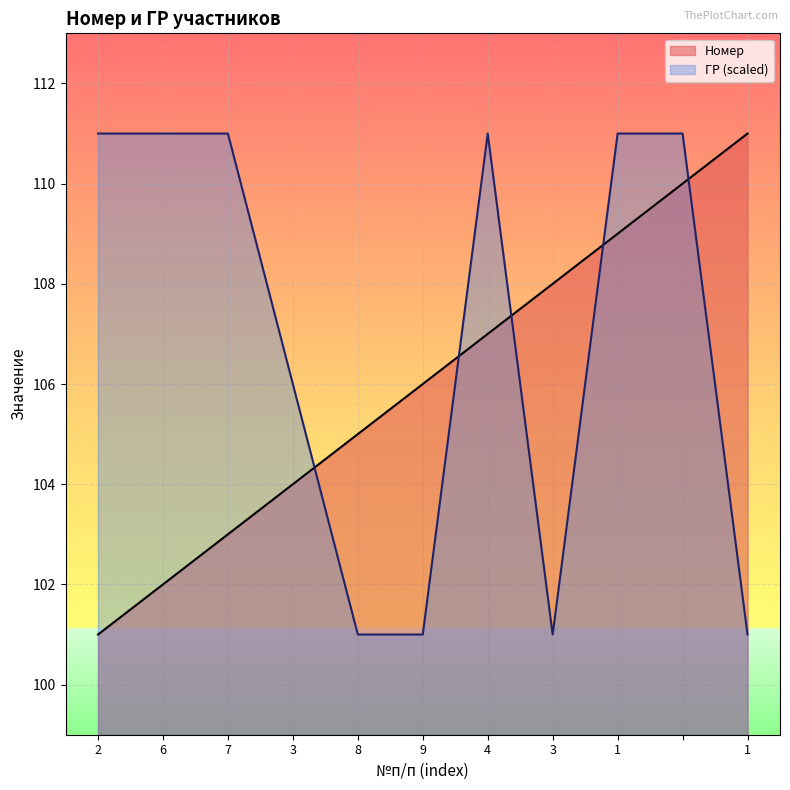

Which series ends up on top after the final intersection of ГР and Номер?

Номер